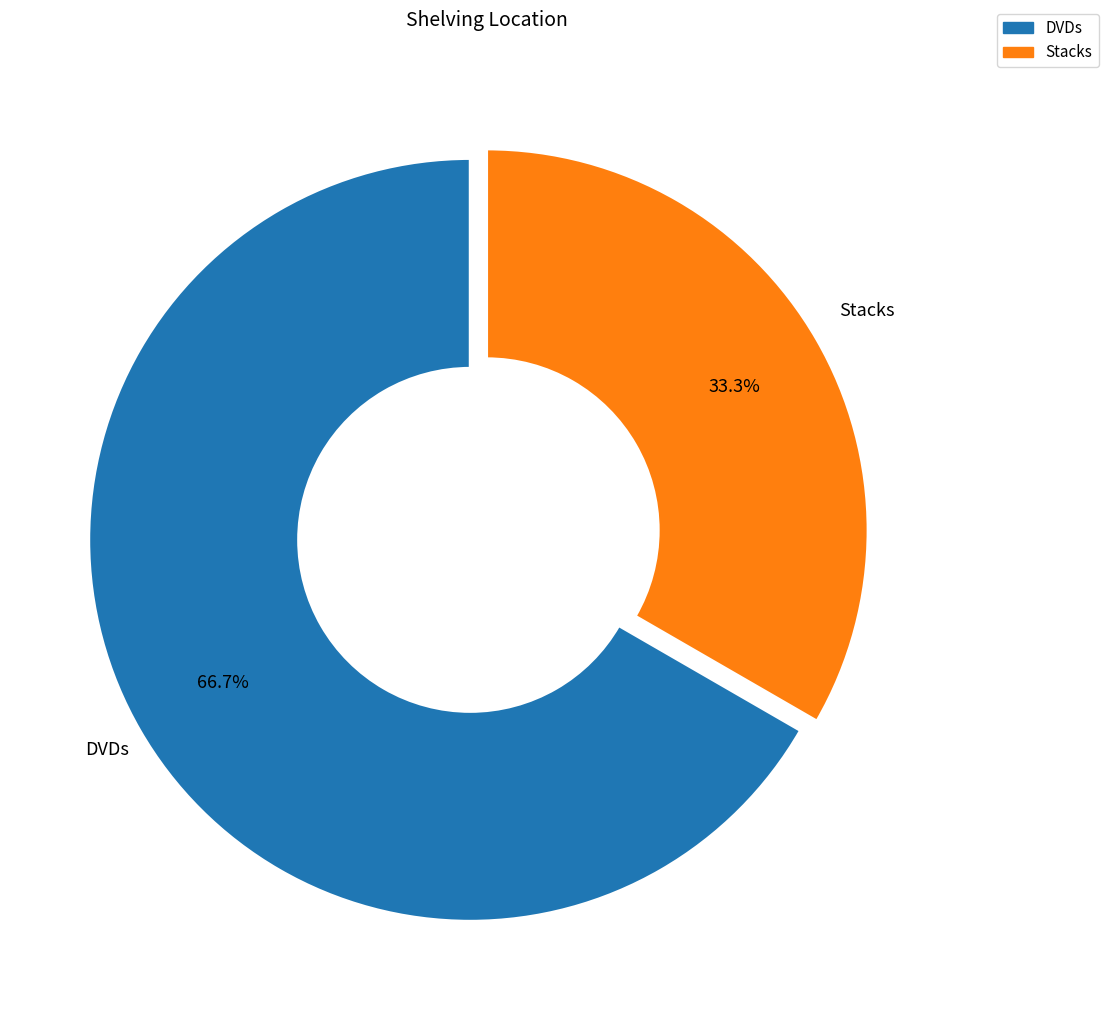

To the nearest percent, what is the difference between the Stacks and DVDs slice percentages?

33%